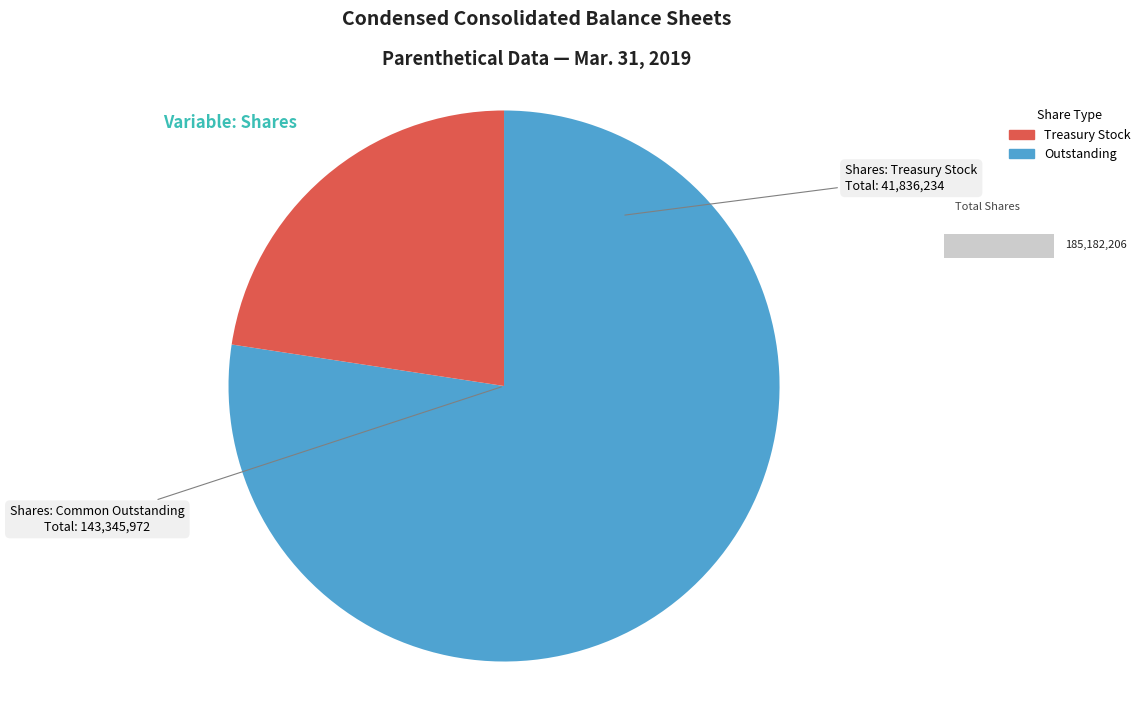

Which has a higher value, Outstanding or Treasury Stock?

Treasury Stock